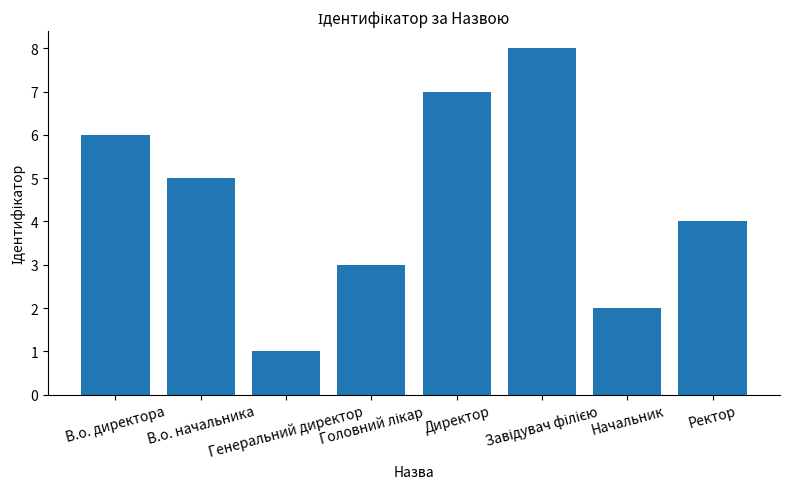

What is the approximate value at В.о. начальника?

5